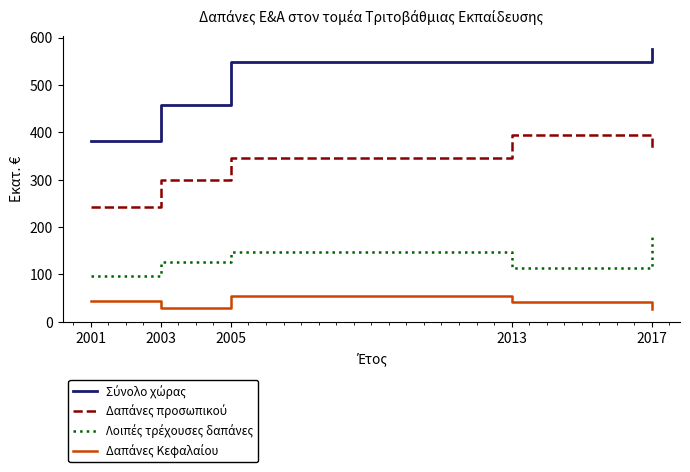

What is the total value across all series at 2013?

1097.2